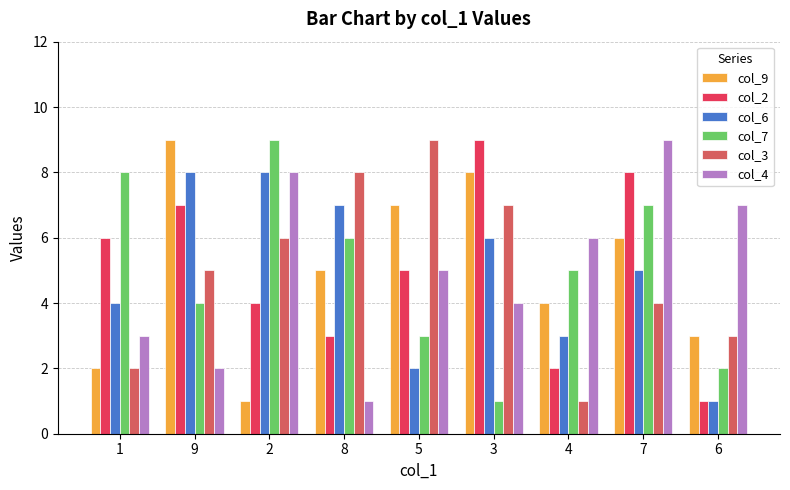

What is the label of the 6th bar from the right?

8